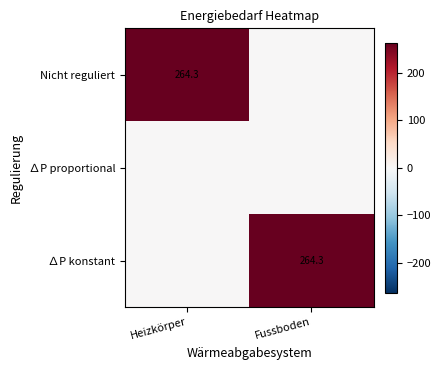

True or false: ∆P konstant has a value of 108.1 at Fussboden.

False